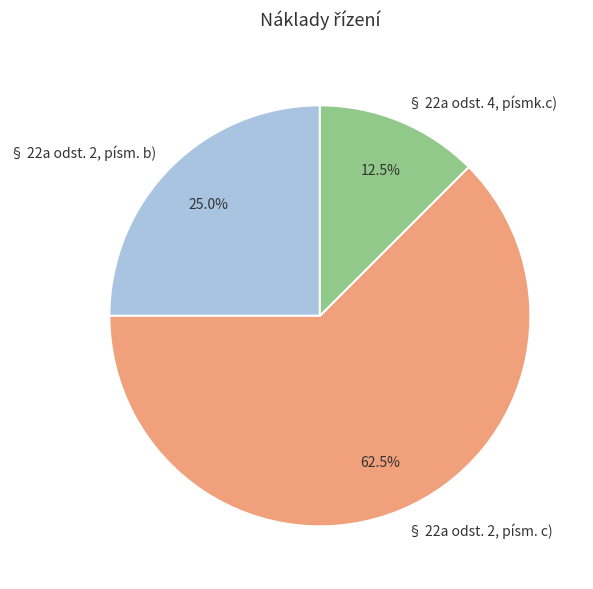

Rank the categories by value from lowest to highest.

§ 22a odst. 4, písmk.c), § 22a odst. 2, písm. b), § 22a odst. 2, písm. c)